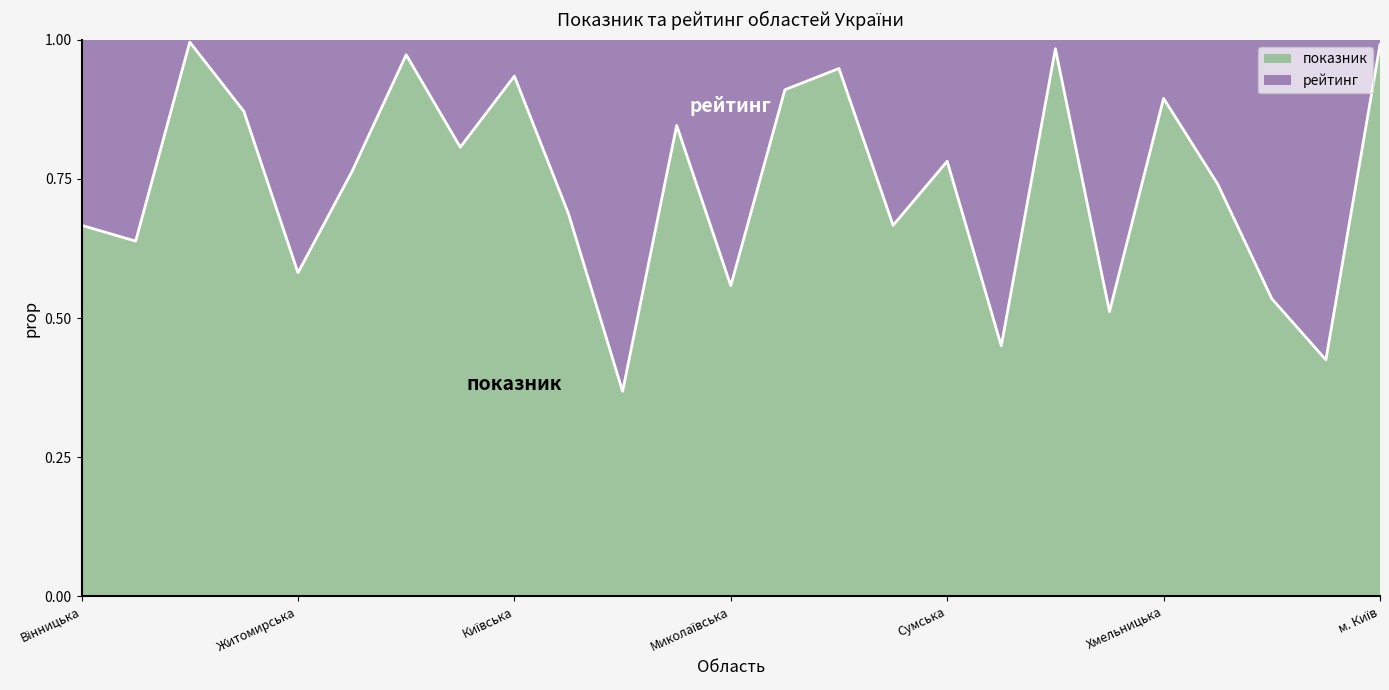

How many points are higher than both their immediate neighbors (excluding endpoints)?

8